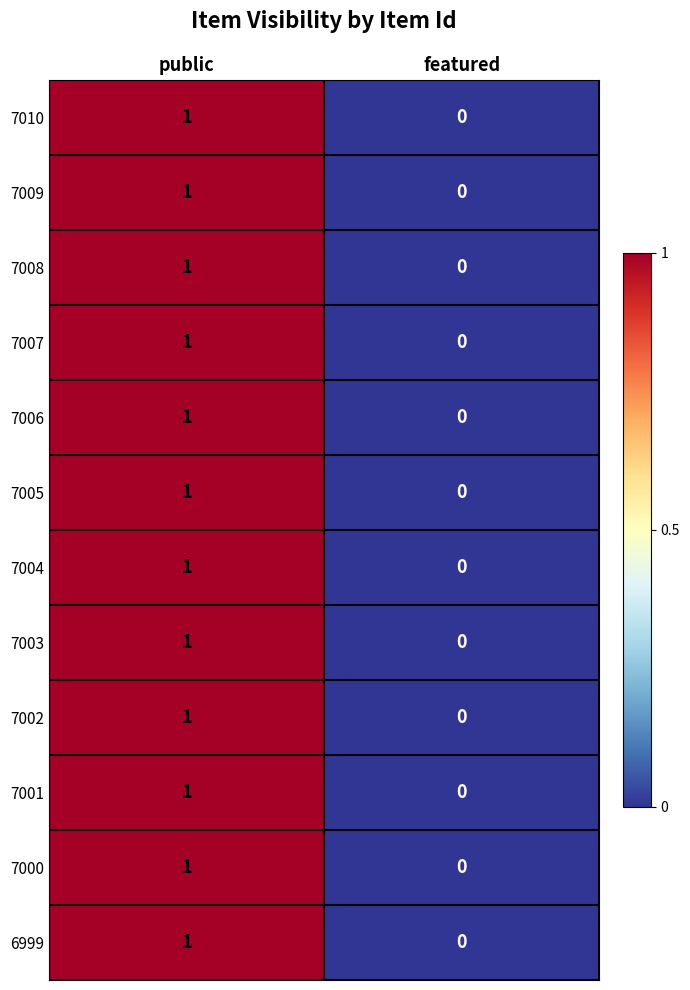

Rank the categories by 7004 value from lowest to highest.

featured, public